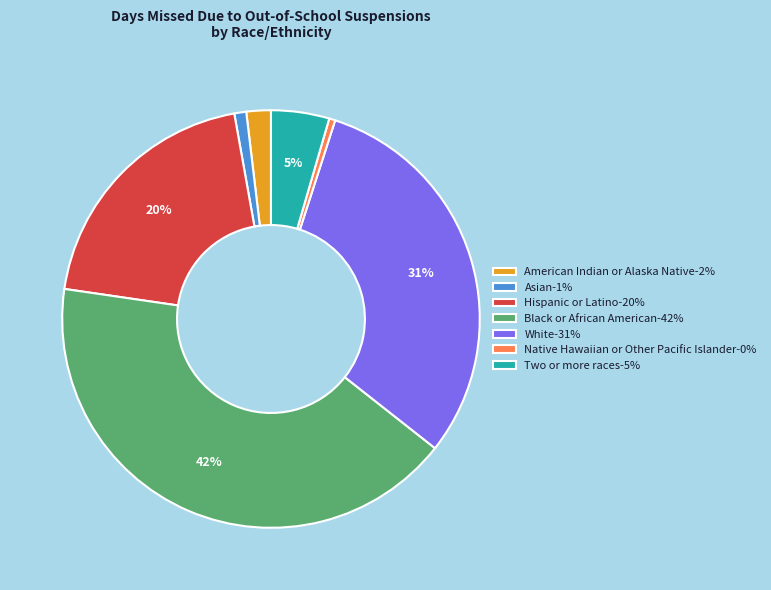

Which has a higher value, Hispanic or Latino-20% or White-31%?

White-31%